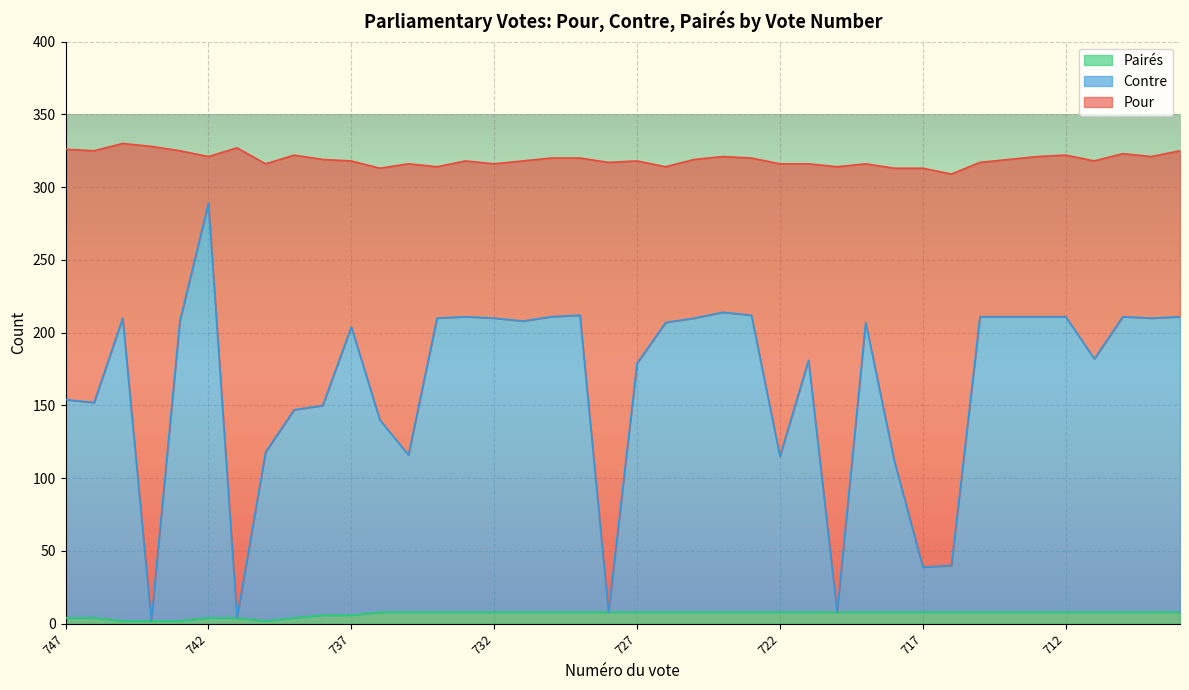

What is the maximum value for Pairés?

8